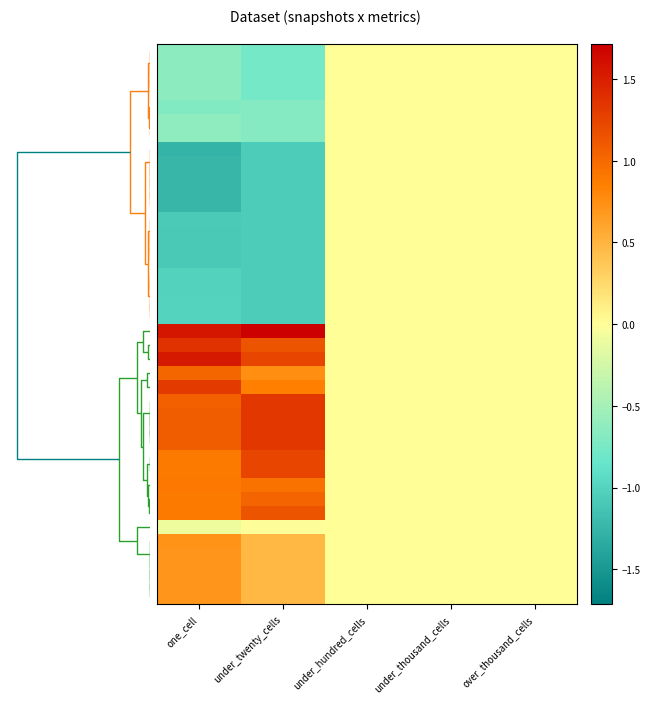

At which category is the sum across all series the highest?

under_twenty_cells